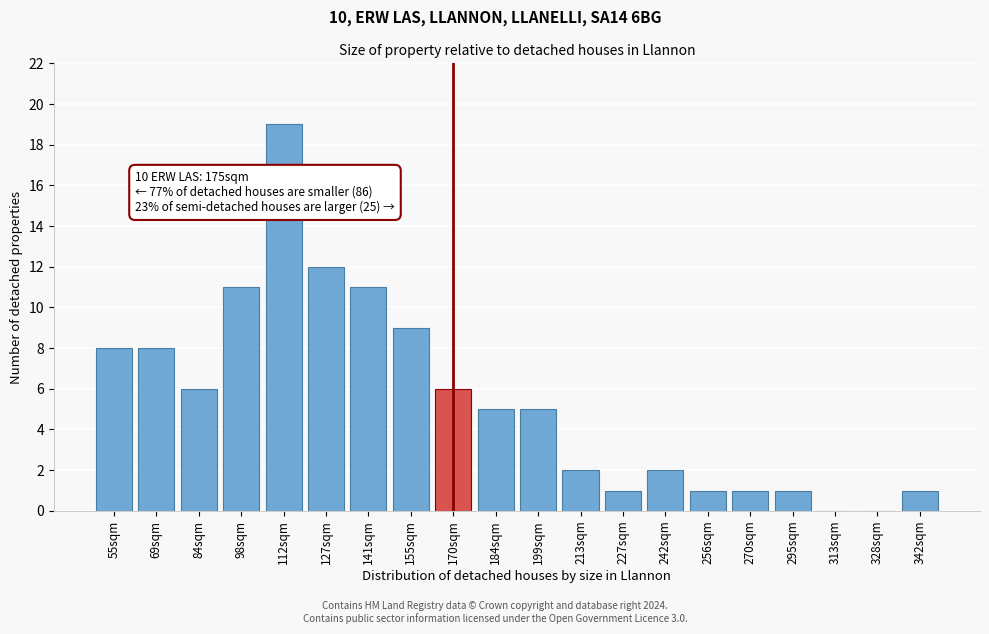

Reading right to left, transcribe all the data shown in this chart.

342sqm=1	328sqm=0	313sqm=0	295sqm=1	270sqm=1	256sqm=1	242sqm=2	227sqm=1	213sqm=2	199sqm=5	184sqm=5	170sqm=6	155sqm=9	141sqm=11	127sqm=12	112sqm=19	98sqm=11	84sqm=6	69sqm=8	55sqm=8